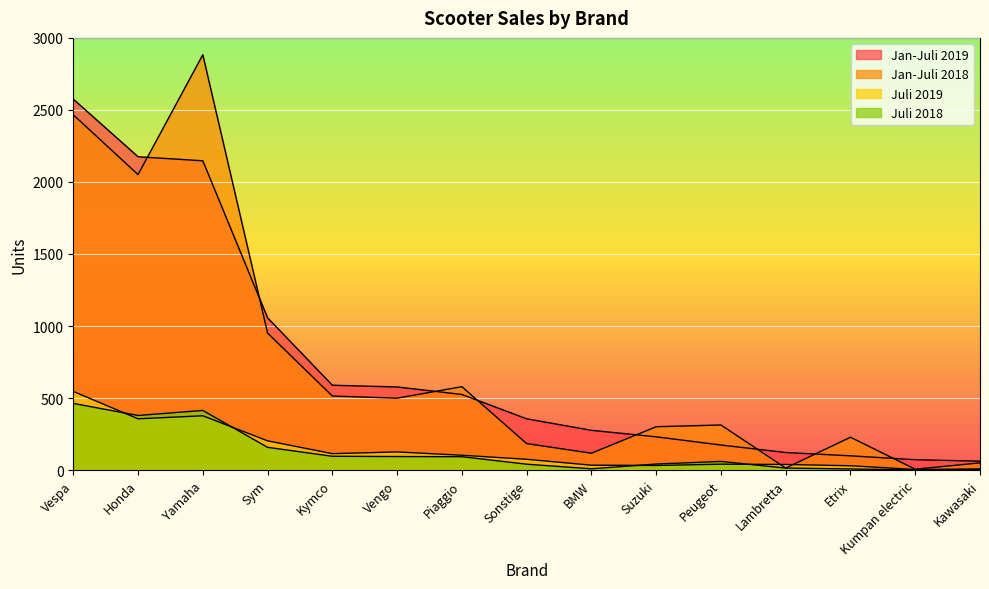

How many interior local valleys does the Juli 2019 series have?

4